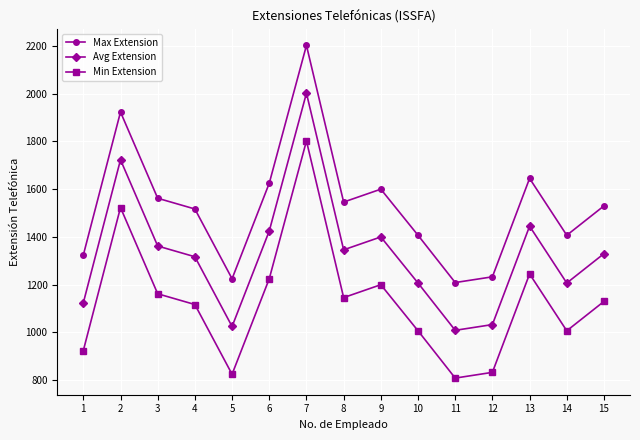

Is it true that Min Extension equals 1802 at 7?

True